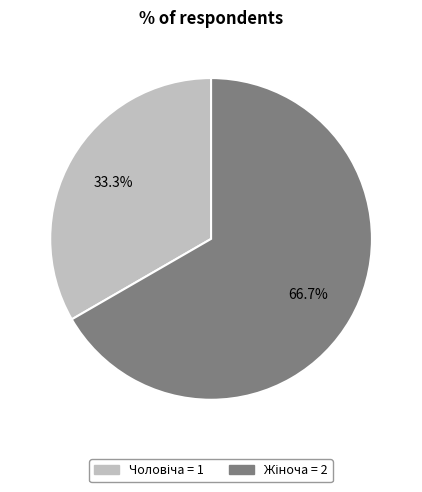

How many segments does this pie chart have?

2